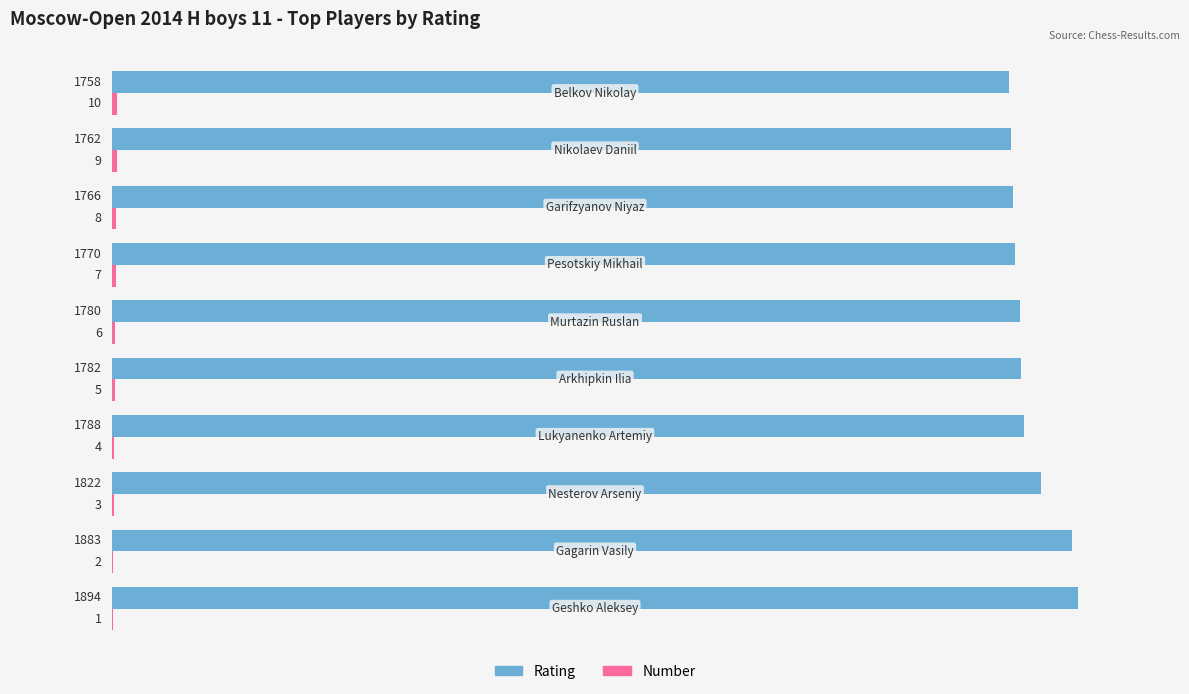

What is the maximum value shown in the chart?

1894